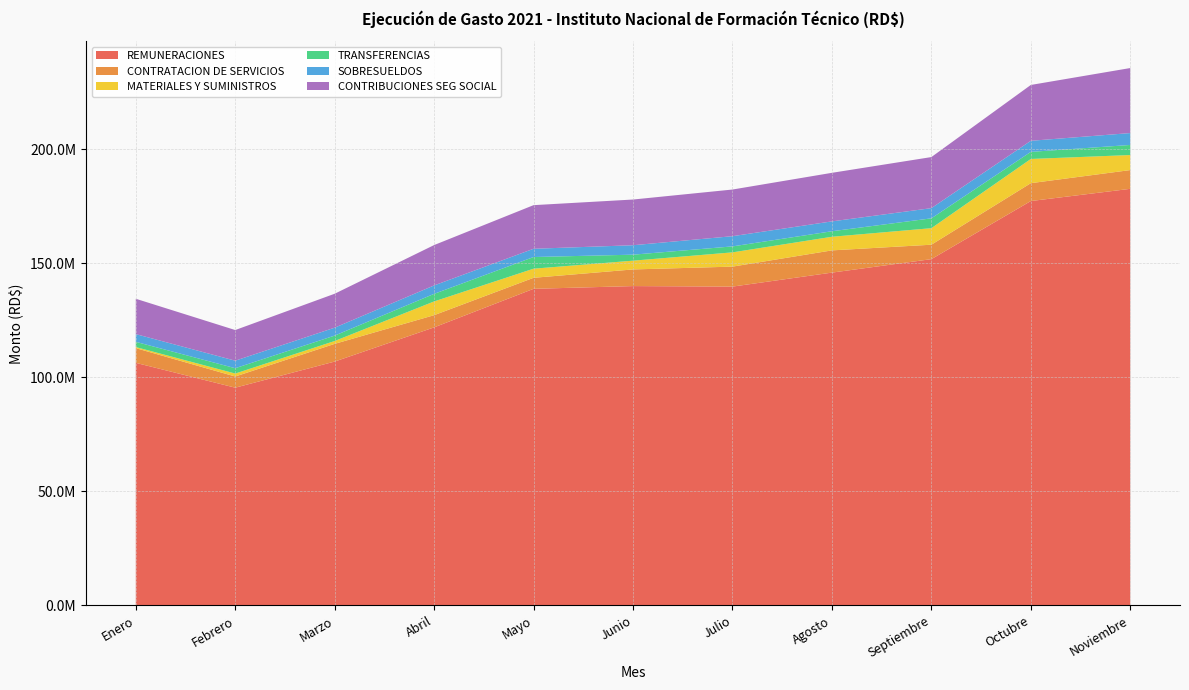

Reading left to right, transcribe all the data shown in this chart.

REMUNERACIONES: Enero=106403894.0	Febrero=95513861.0	Marzo=106968950.3	Abril=121963387.0	Mayo=138868388.0	Junio=140070498.0	Julio=139844209.0	Agosto=145979548.0	Septiembre=151884115.0	Octubre=177366007.0	Noviembre=182721806.0
CONTRATACION DE SERVICIOS: Enero=6450796.0	Febrero=4901935.0	Marzo=7764798.5	Abril=5350801.0	Mayo=4833965.0	Junio=7300208.0	Julio=8759187.0	Agosto=9747378.0	Septiembre=6333351.0	Octubre=7837161.0	Noviembre=8224436.0
MATERIALES Y SUMINISTROS: Enero=472681.0	Febrero=1291796.0	Marzo=1250136.2	Abril=6025058.0	Mayo=3997432.0	Junio=3840789.0	Julio=6251650.0	Agosto=5970800.0	Septiembre=7244312.0	Octubre=10615213.0	Noviembre=6595480.0
TRANSFERENCIAS: Enero=2293460.0	Febrero=2347246.0	Marzo=2371906.5	Abril=3328851.0	Mayo=5117555.0	Junio=2631674.0	Julio=2619242.0	Agosto=2420488.0	Septiembre=4320766.0	Octubre=3111951.0	Noviembre=4421805.0
SOBRESUELDOS: Enero=3389334.0	Febrero=3298877.0	Marzo=3476405.4	Abril=3691892.0	Mayo=3616141.0	Junio=4142733.0	Julio=4478317.0	Agosto=4328610.0	Septiembre=4469789.0	Octubre=4857736.0	Noviembre=5216142.0
CONTRIBUCIONES SEG SOCIAL: Enero=15498114.0	Febrero=13436348.0	Marzo=14882033.3	Abril=17701628.0	Mayo=19131276.0	Junio=20043117.0	Julio=20460452.0	Agosto=21294467.0	Septiembre=22397913.0	Octubre=24489550.0	Noviembre=28516280.0